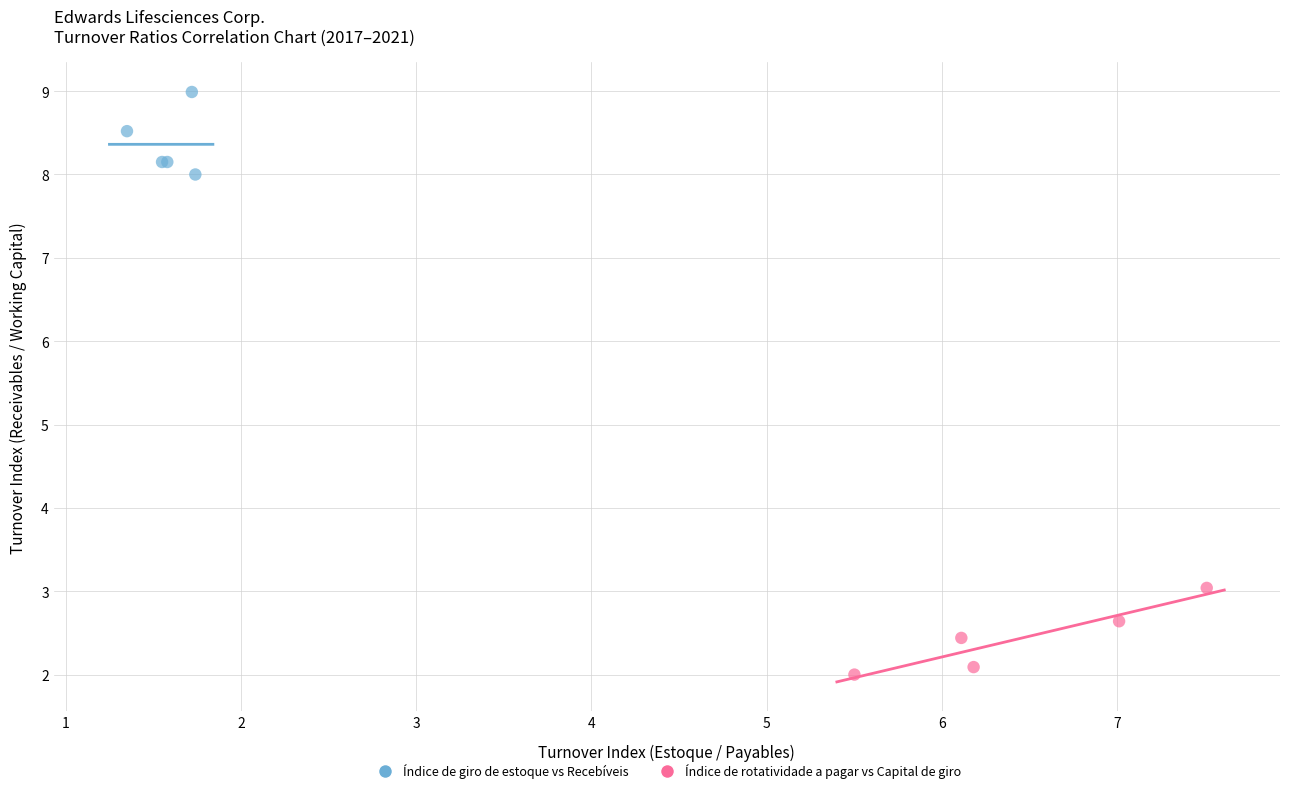

Which series contains the lowest Y value?

Índice de rotatividade a pagar vs Capital de giro